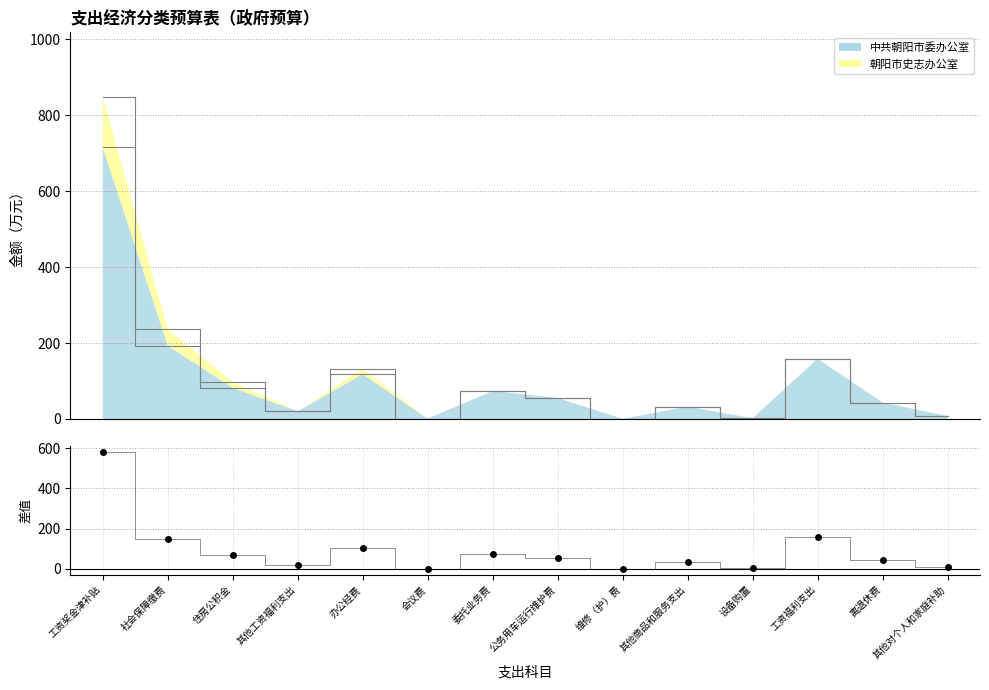

Reading left to right, what are all the values shown in this chart?

工资奖金津补贴=715.5	社会保障缴费=193.1	住房公积金=82.0	其他工资福利支出=20.3	办公经费=118.2	会议费=1.0	委托业务费=73.6	公务用车运行维护费=55.4	维修（护）费=0.5	其他商品和服务支出=32.5	设备购置=2.0	工资福利支出=158.9	离退休费=43.2	其他对个人和家庭补助=8.0